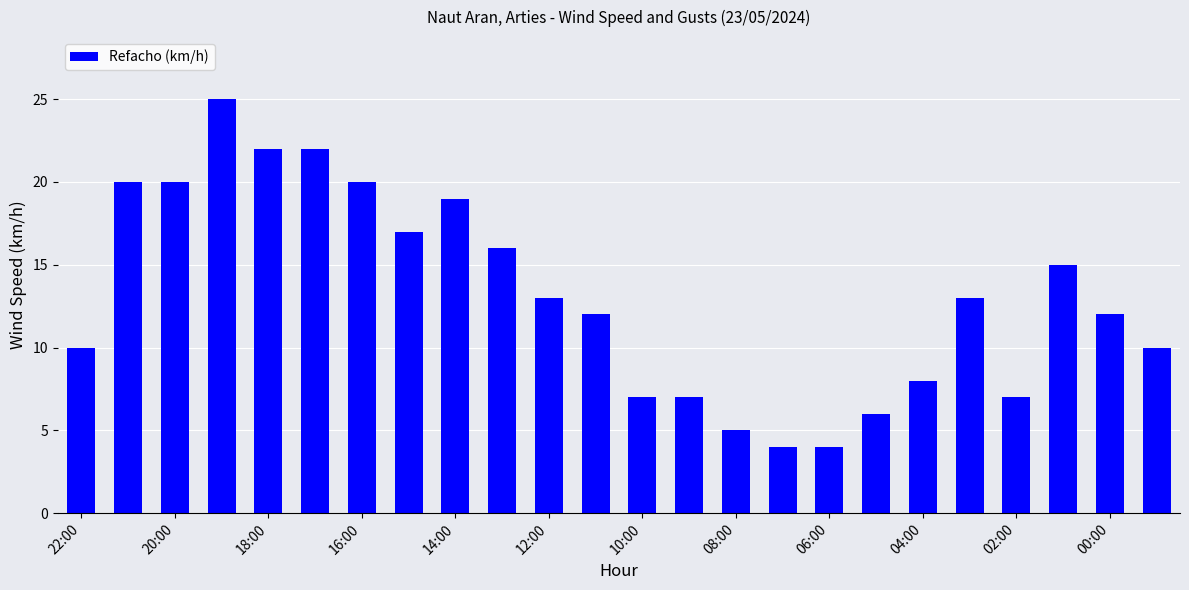

What is the difference between the maximum and second lowest values?

21